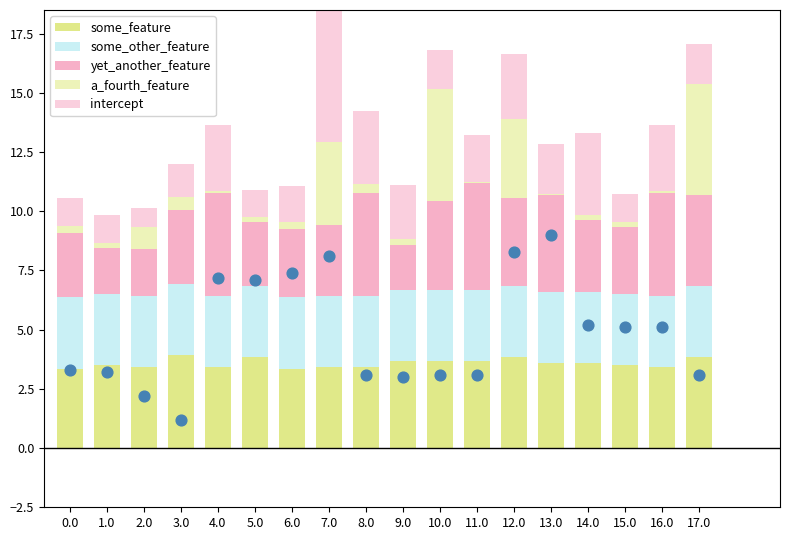

Which series has the largest total across all categories?

some_feature